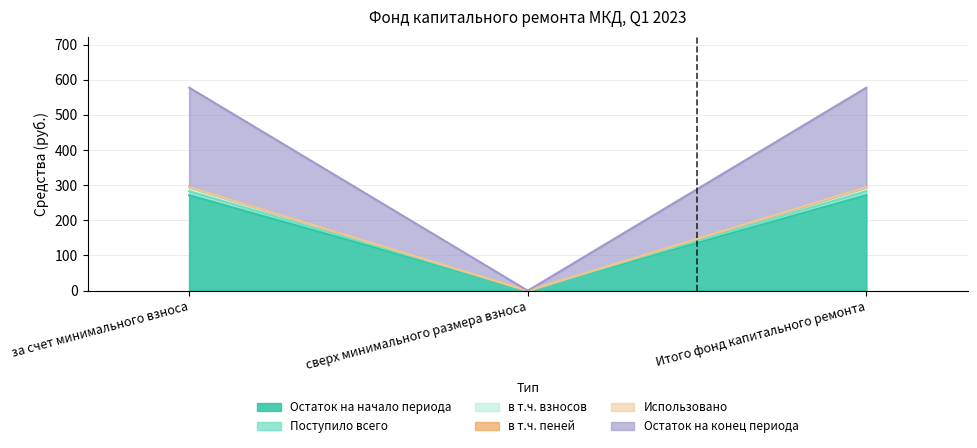

Which series has the largest total across all categories?

Остаток на конец периода